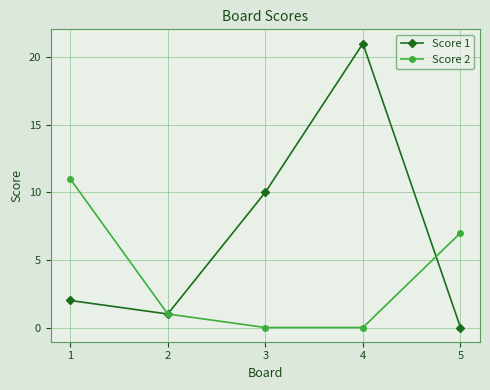

Count the number of categories in the chart.

5